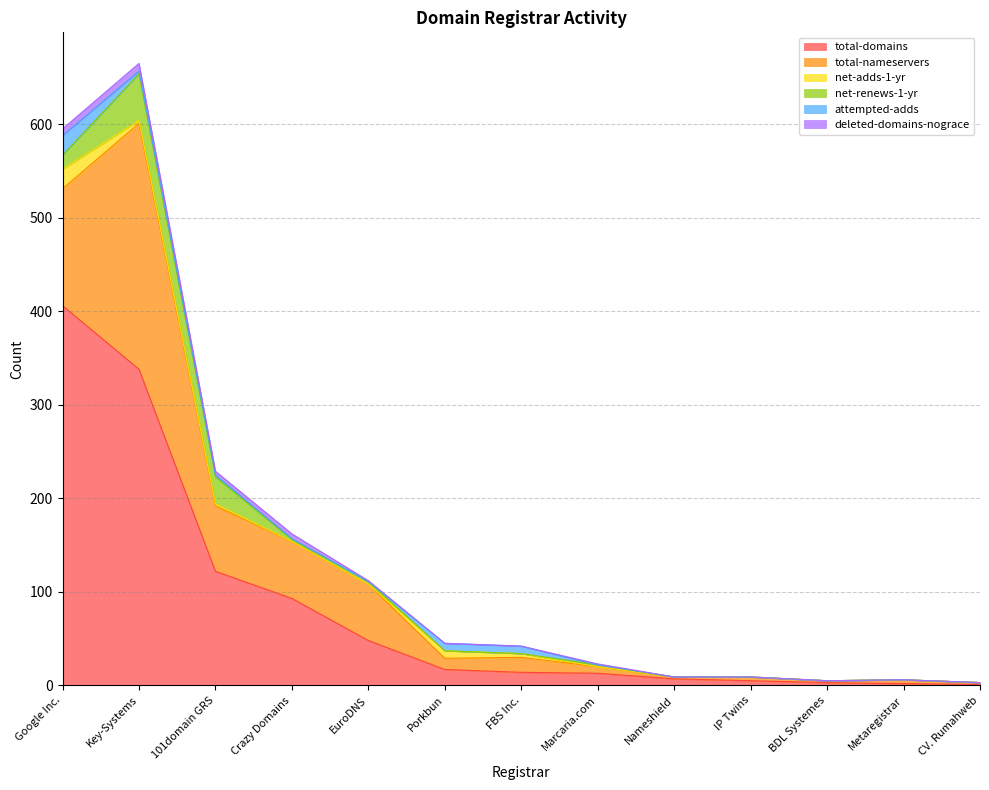

What is the sum of all total-domains values?

1069